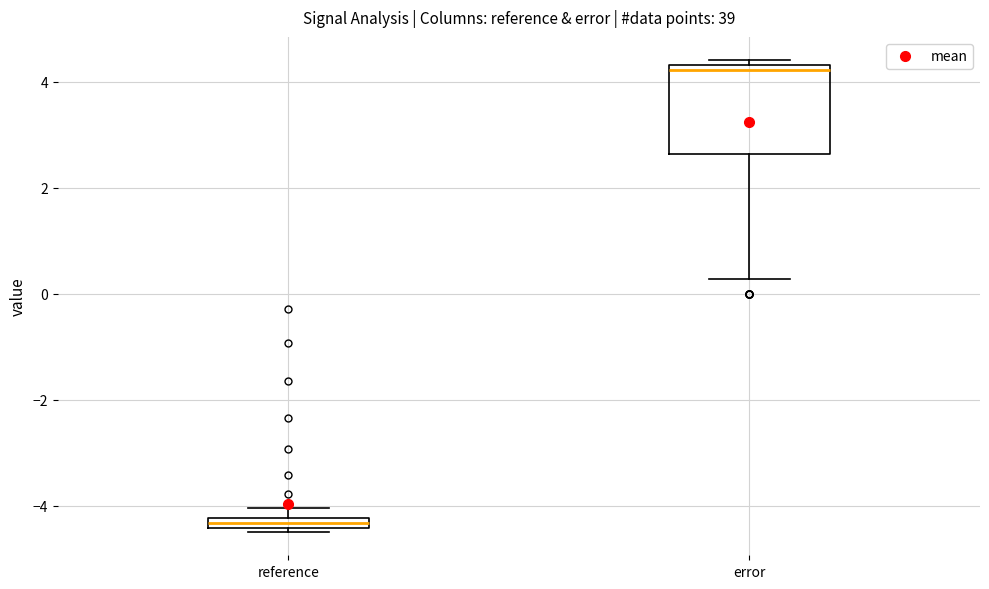

Comparing the boxes themselves (not the whiskers), which one is the tallest?

error